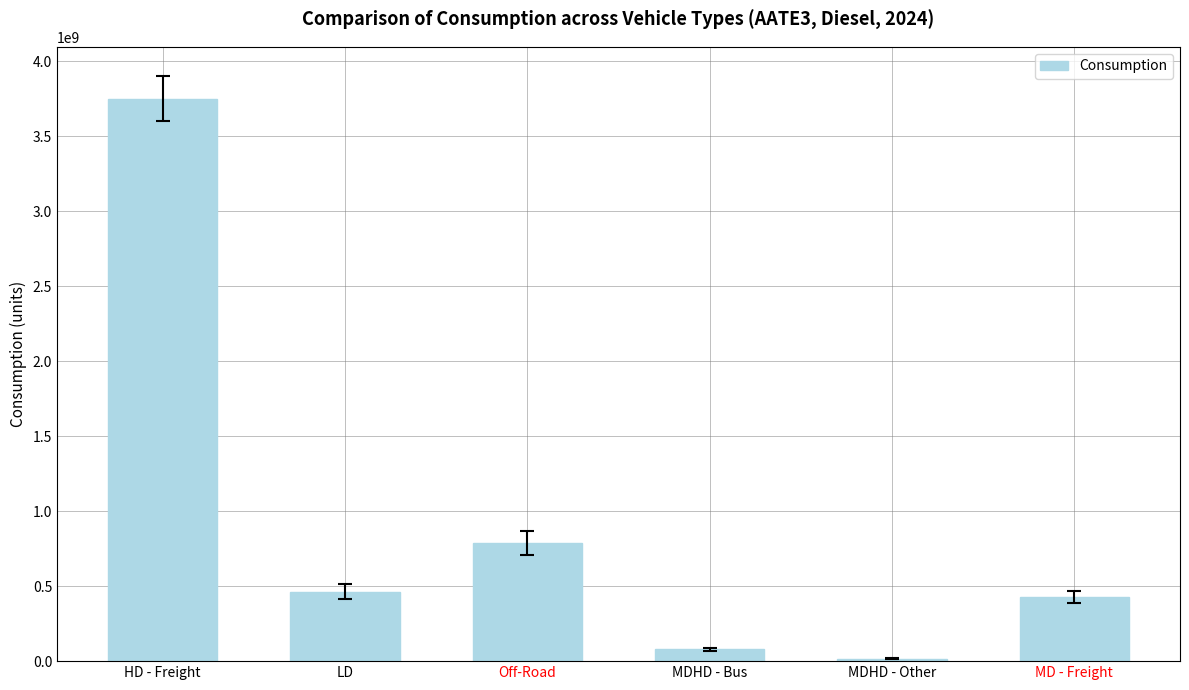

Rank the categories by value from highest to lowest.

HD - Freight, Off-Road, LD, MD - Freight, MDHD - Bus, MDHD - Other